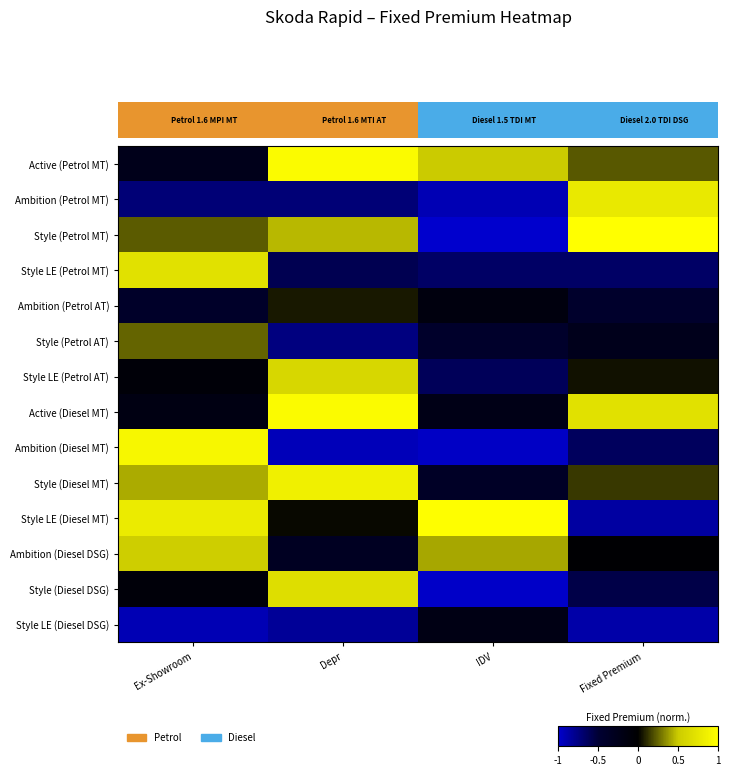

What is the spread (max minus min) of values at Fixed Premium?

1.9